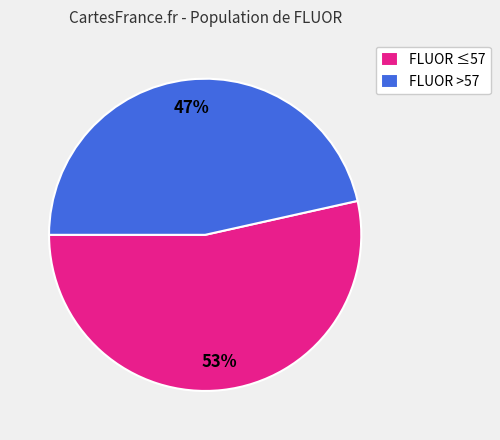

Is the sum of FLUOR >57 and FLUOR ≤57 greater than half?

Yes